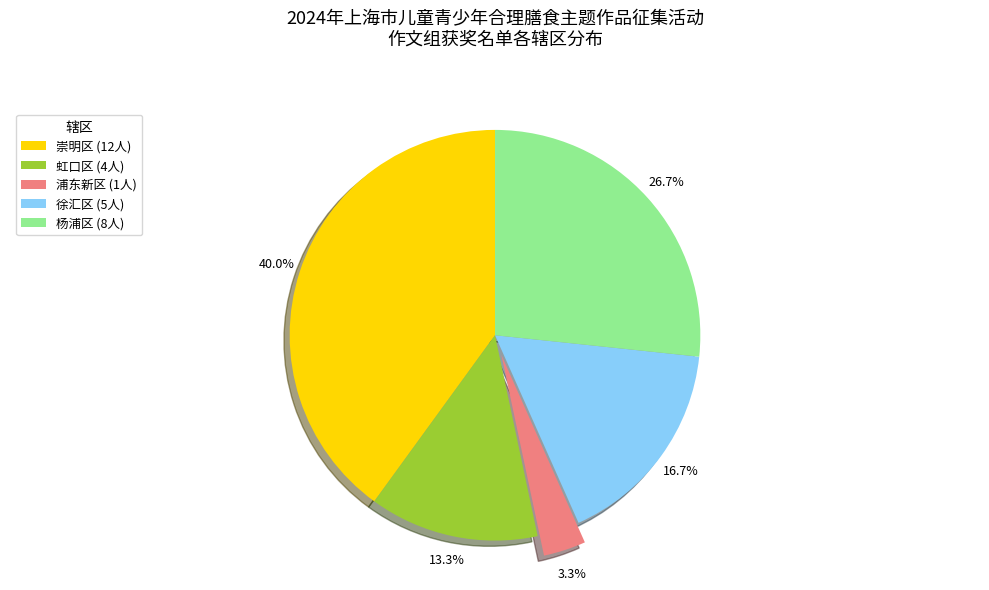

To the nearest percent, what portion does 虹口区 represent?

13%